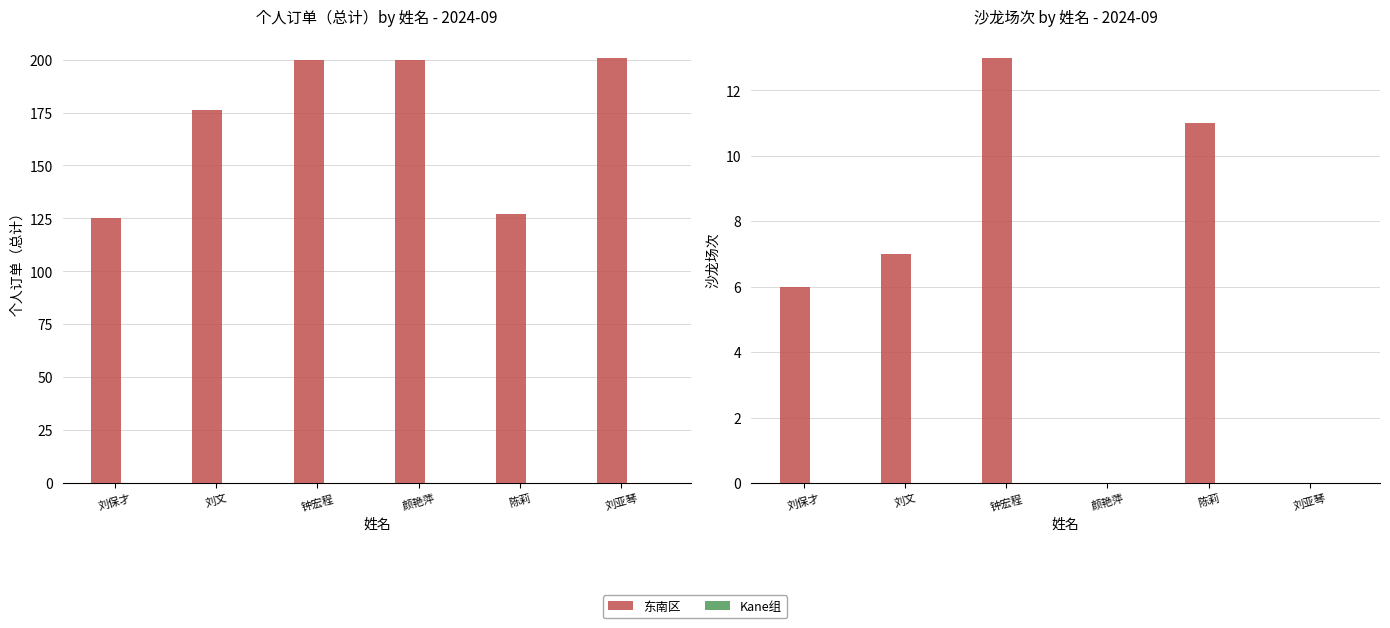

How many bars are there in each group?

2